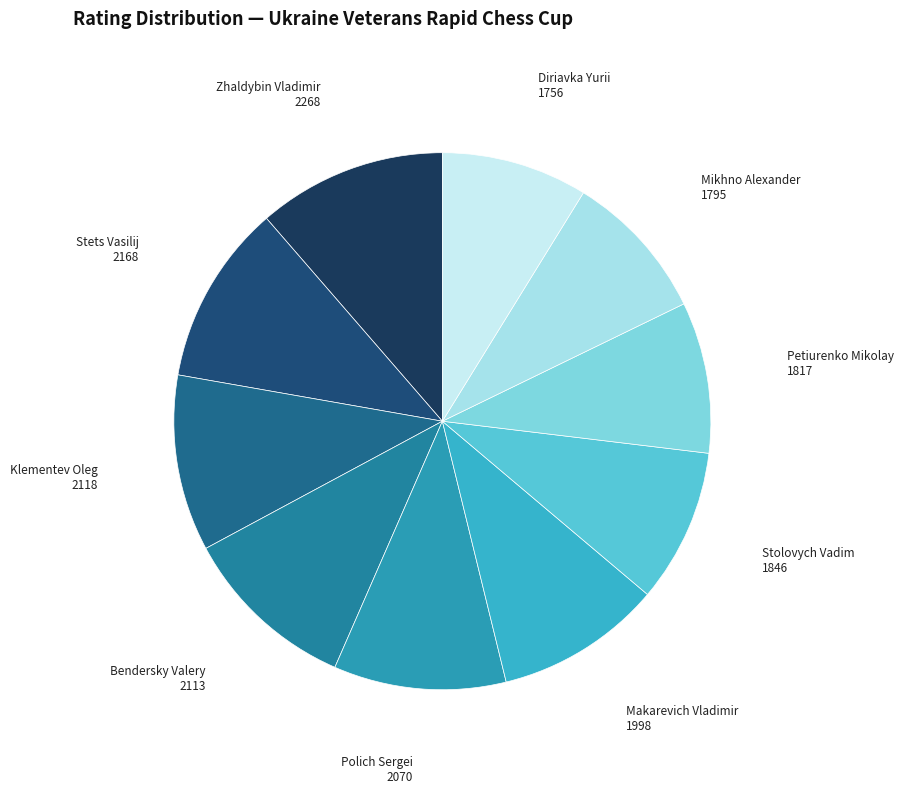

Combined, do Diriavka Yurii and Bendersky Valery account for over 50%?

No